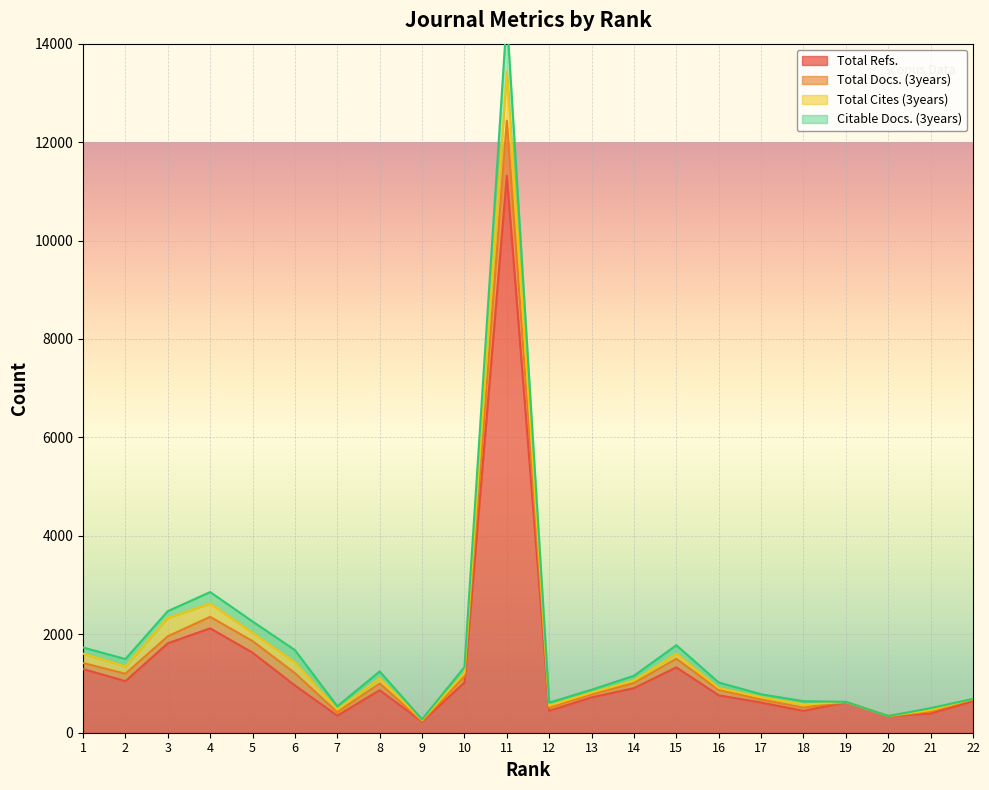

At which category does Total Refs. reach its first local peak?

4